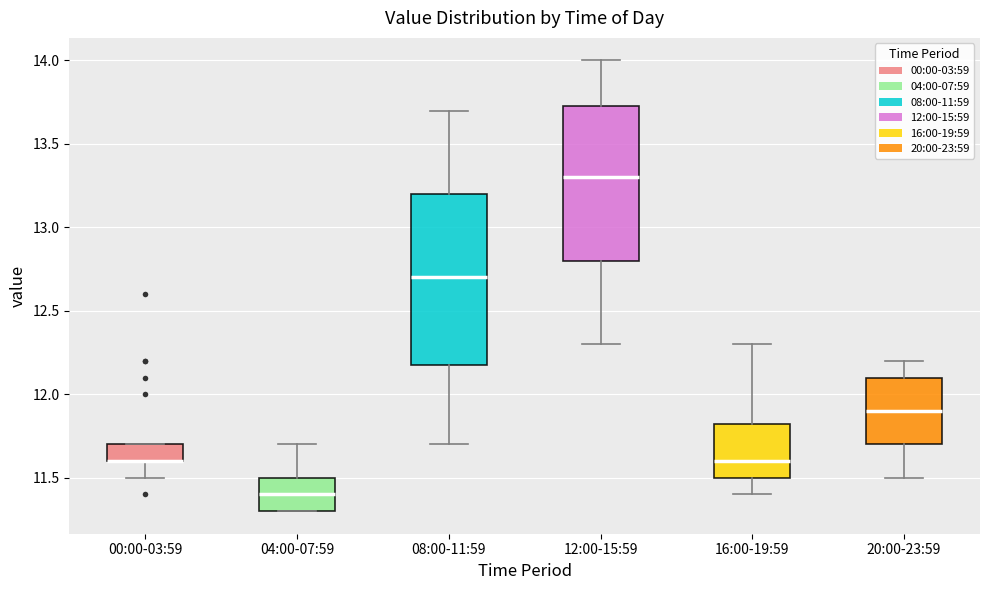

Reading left to right, read every box against the y-axis: the position of its median line, the range the box covers, and the ends of its whiskers. The values are not printed on the chart, so give them approximately, as read against the axis.

00:00-03:59: median 11.60 (drawn on the box's lower edge), box 11.60 to 11.70, whiskers 11.50 to 11.70
04:00-07:59: median 11.40, box 11.30 to 11.50, whiskers 11.30 to 11.70
08:00-11:59: median 12.70, box 12.20 to 13.20, whiskers 11.70 to 13.70
12:00-15:59: median 13.30, box 12.80 to 13.75, whiskers 12.30 to 14.00
16:00-19:59: median 11.60, box 11.50 to 11.85, whiskers 11.40 to 12.30
20:00-23:59: median 11.90, box 11.70 to 12.10, whiskers 11.50 to 12.20